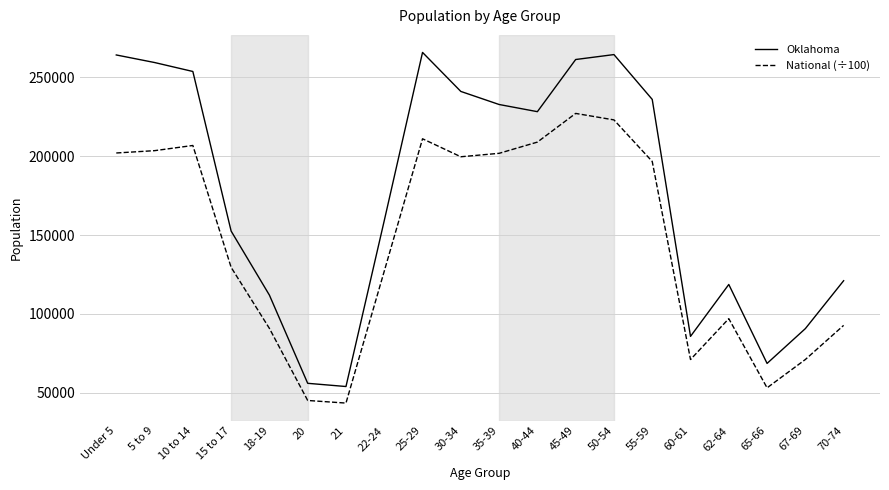

What are all the series names shown in the legend?

Oklahoma, National (÷100)